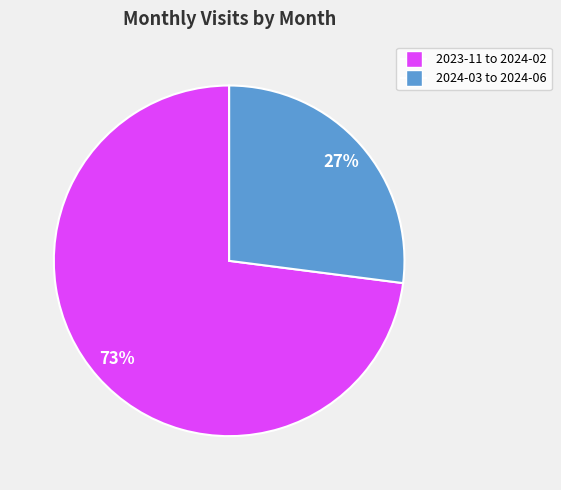

Count the number of slices in the pie.

2